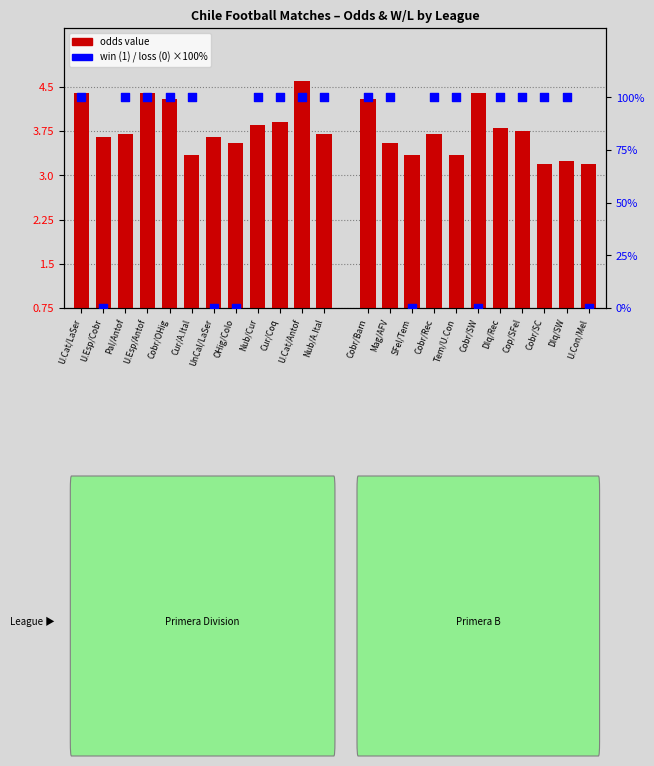

Between Nub/A.Ital and U.Esp/Antof, which is larger?

Nub/A.Ital